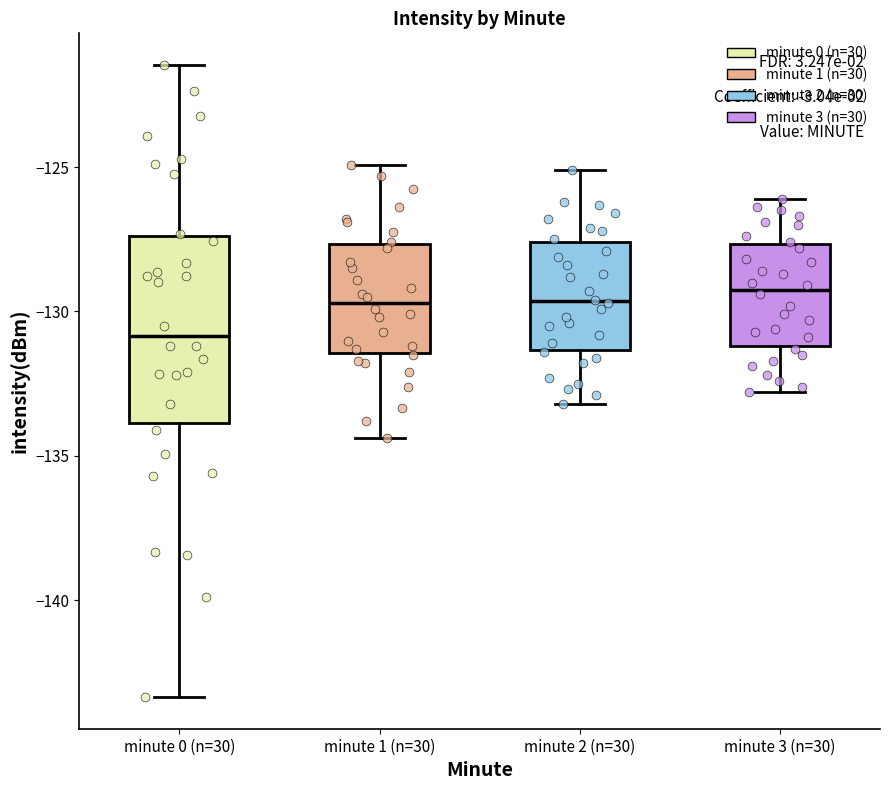

Reading left to right, transcribe this box plot: for each box, give where its median line is, the range the box spans, and where its two whiskers end, as read against the y-axis. The values are not printed on the chart, so give them approximately, as read against the axis.

minute 0 (n=30): median -131.0, box -134.0 to -127.5, whiskers -143.5 to -121.5
minute 1 (n=30): median -129.5, box -131.5 to -127.5, whiskers -134.5 to -125.0
minute 2 (n=30): median -129.5, box -131.5 to -127.5, whiskers -133.0 to -125.0
minute 3 (n=30): median -129.0, box -131.0 to -127.5, whiskers -133.0 to -126.0